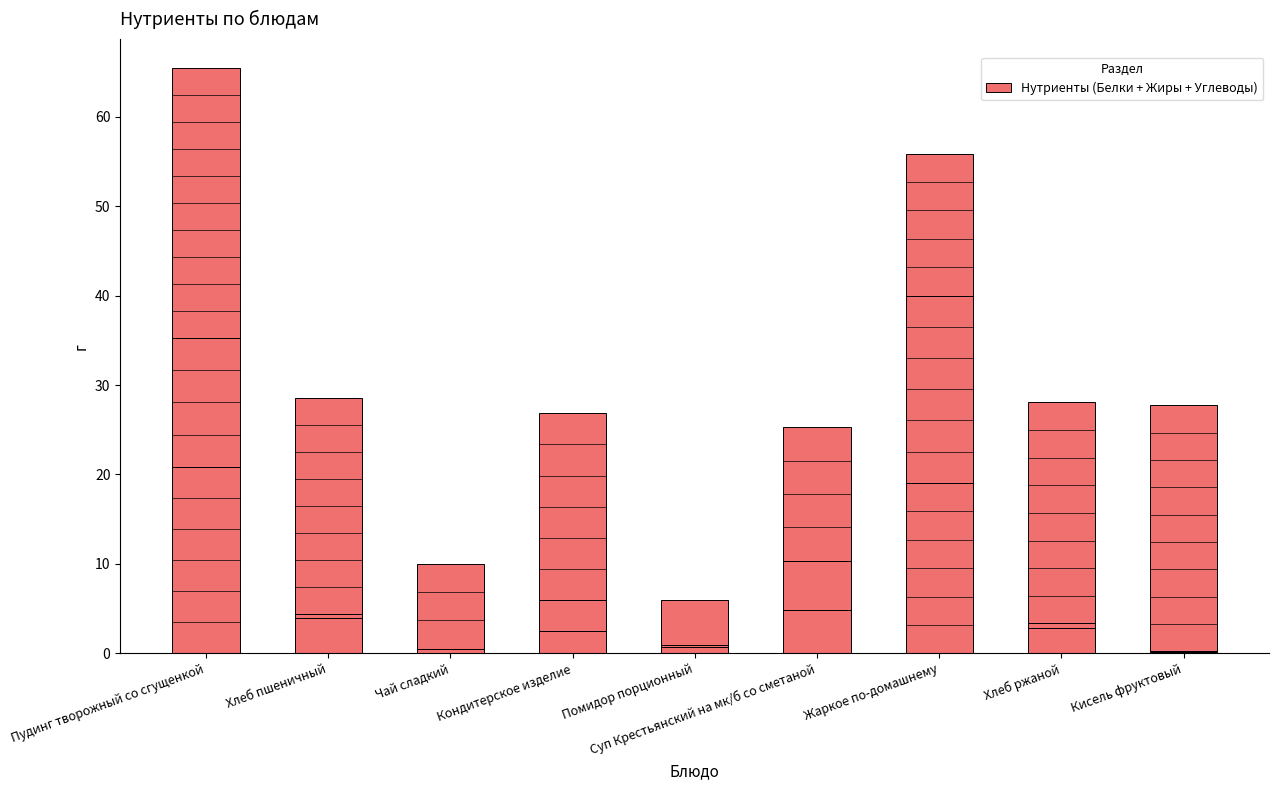

How many series are shown in this chart?

3